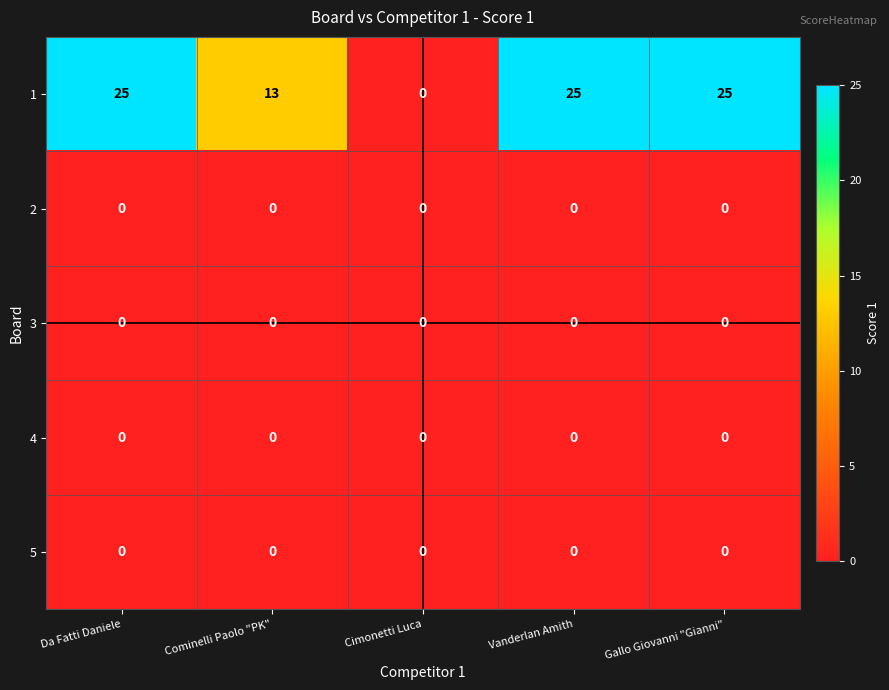

At how many categories does at least one series exceed 16?

3